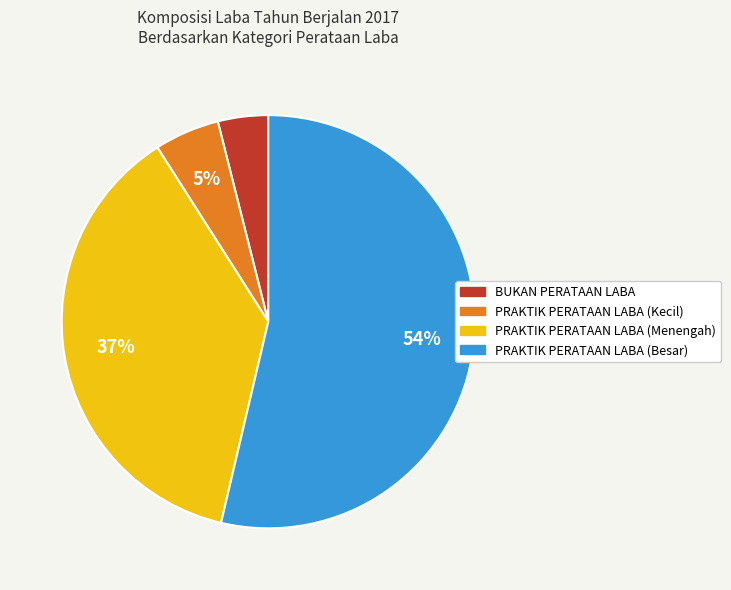

Is there a majority slice in this chart?

Yes